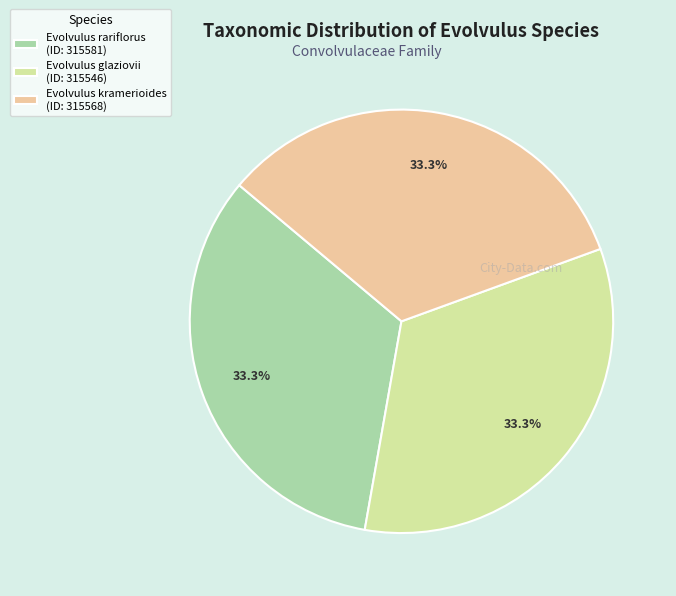

What percentage is the Evolvulus kramerioides slice, to the nearest percent?

33%